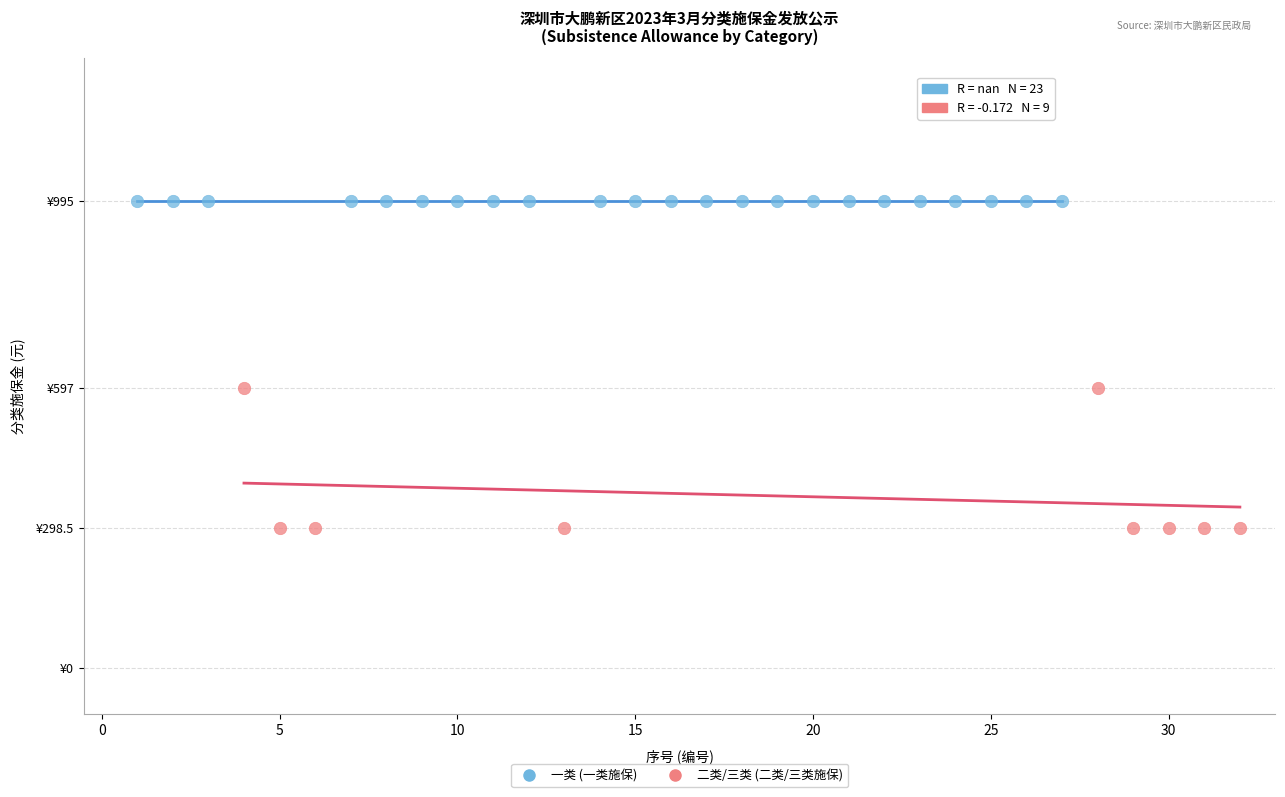

What are all the series names shown in the legend?

一类 (一类施保), 二类/三类 (二类/三类施保)